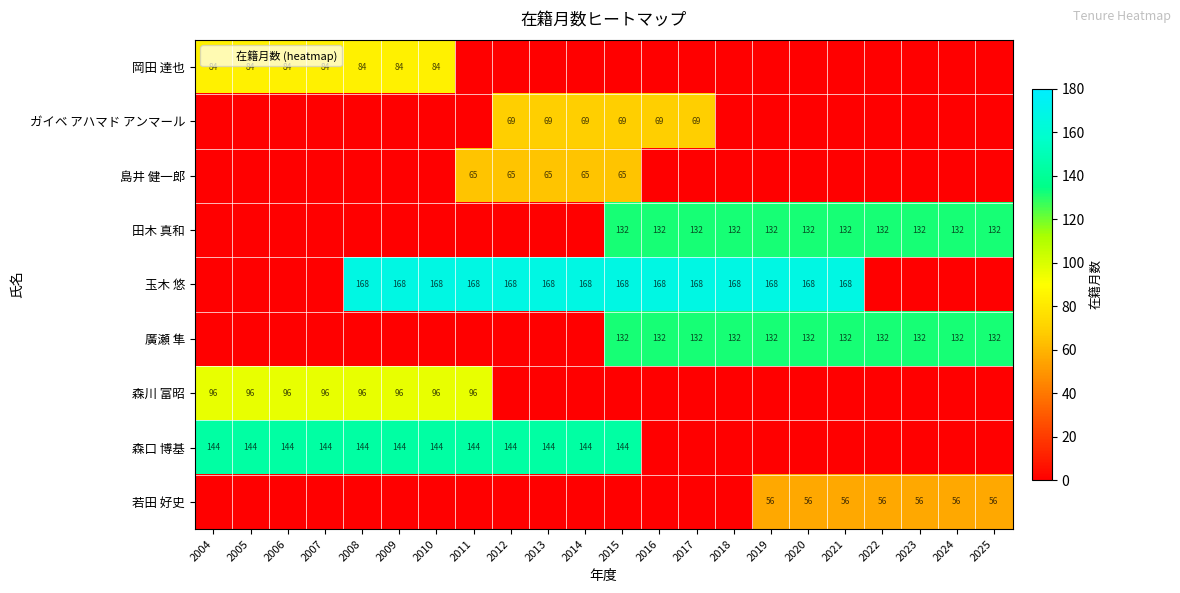

What is the difference between the maximum and second lowest values in the 廣瀬 隼 series?

132